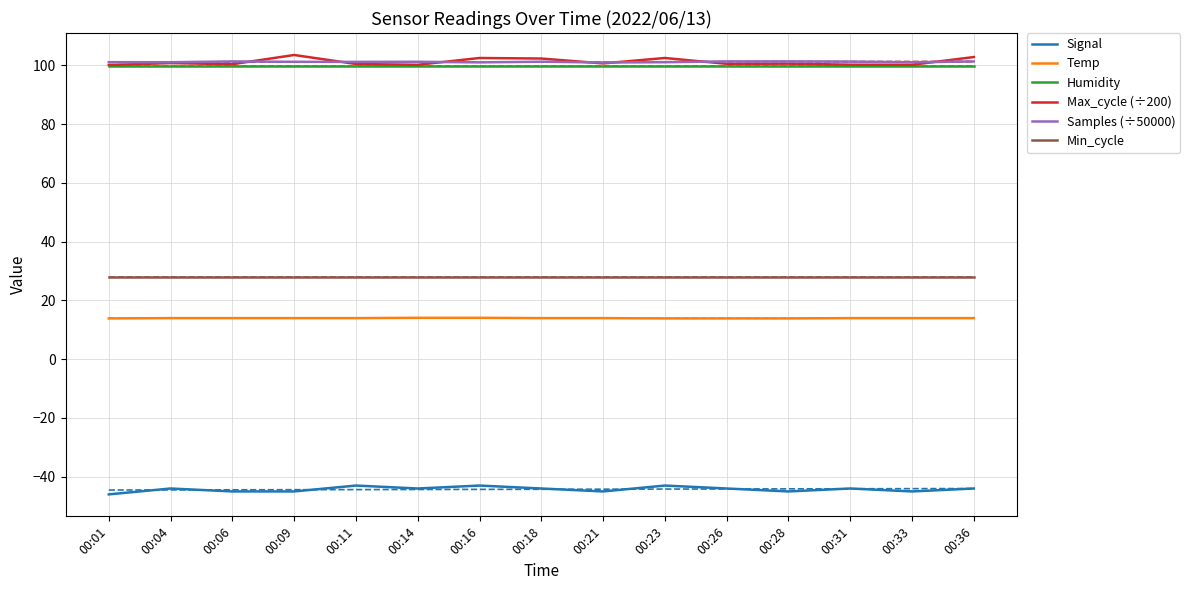

What is the greatest value displayed?

103.6